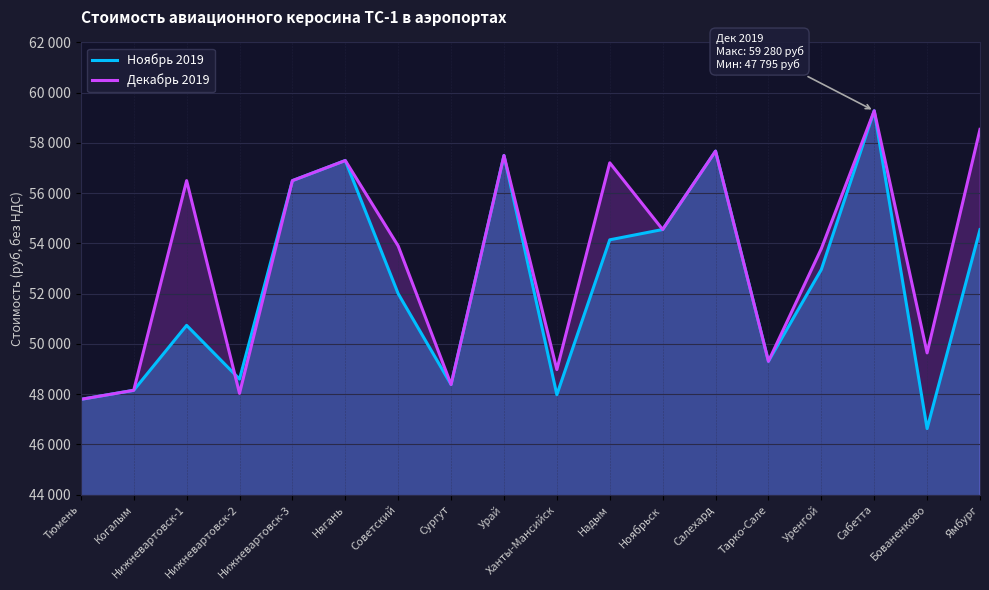

What is the smallest value displayed?

46632